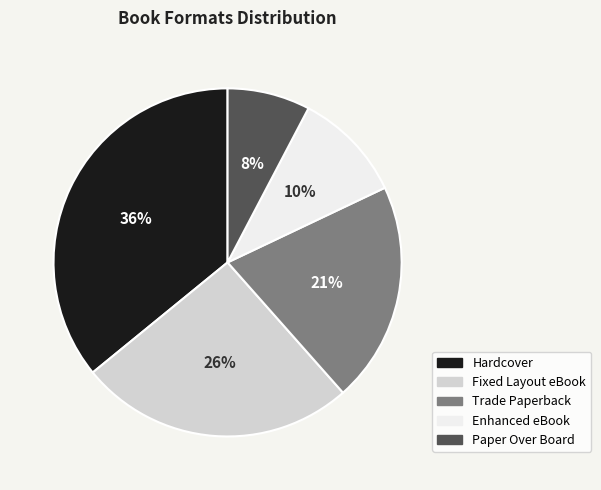

Does Hardcover represent more than half of the total?

No